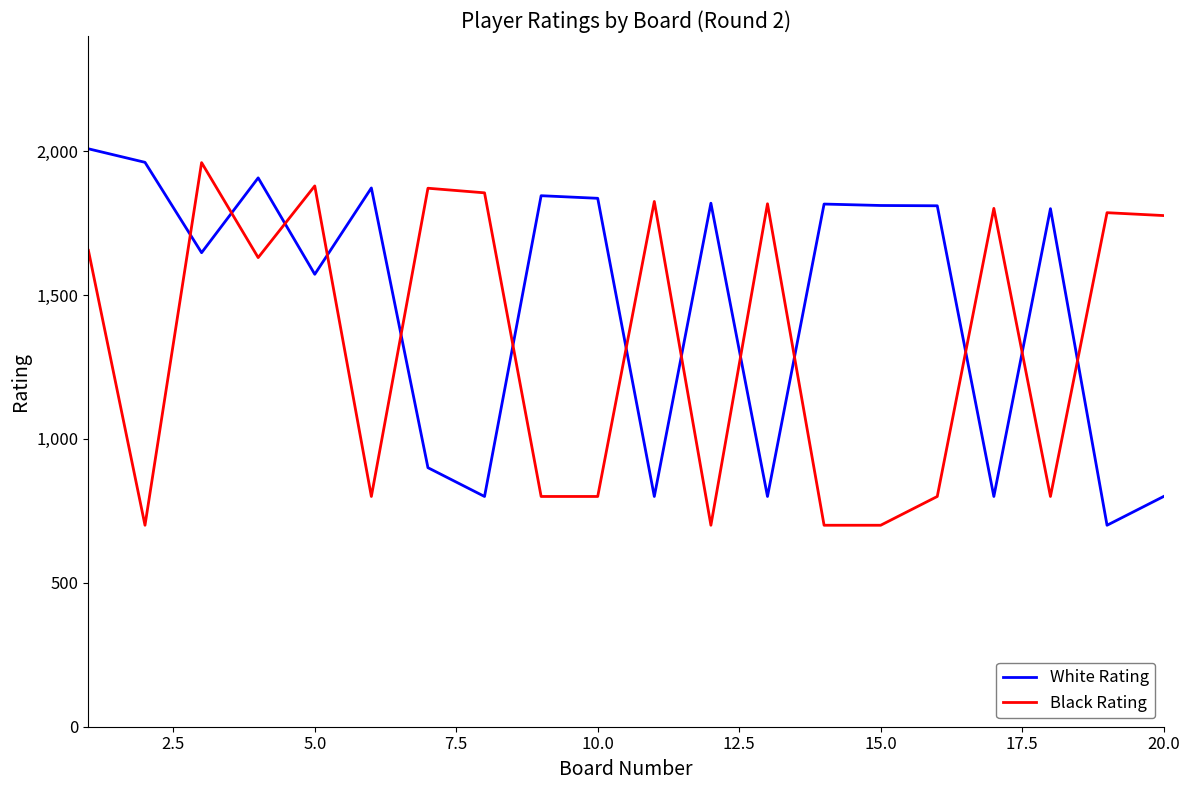

What is the highest value of the White Rating series?

2008